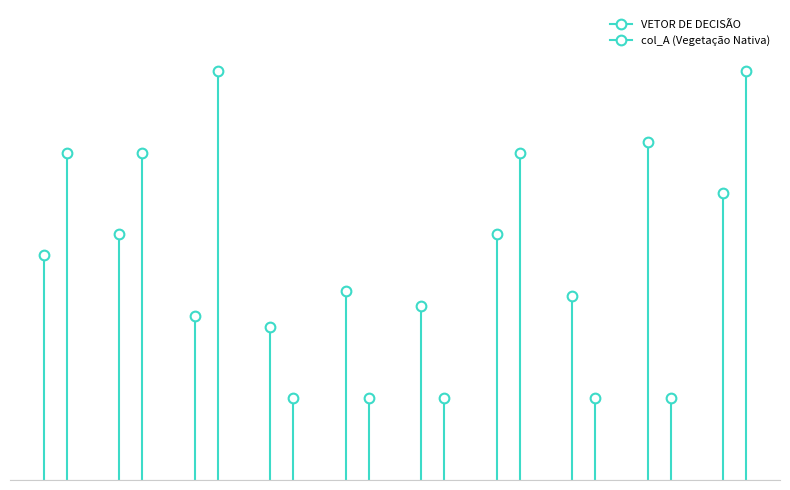

In VETOR DE DECISÃO, how many points are lower than both neighbors (excluding endpoints)?

3